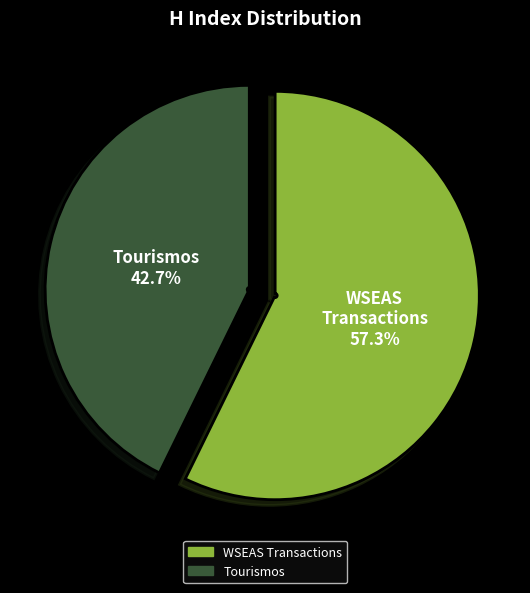

Count the number of slices in the pie.

2